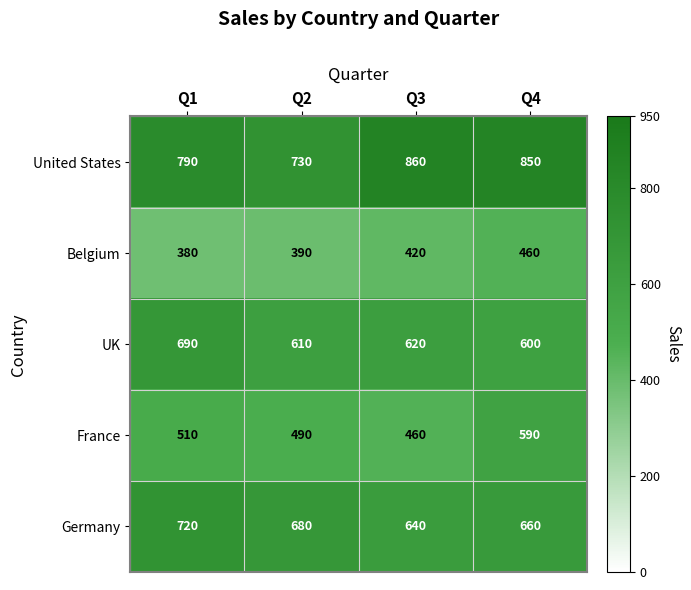

What is the sum of the Germany values at Q2 and Q1?

1400